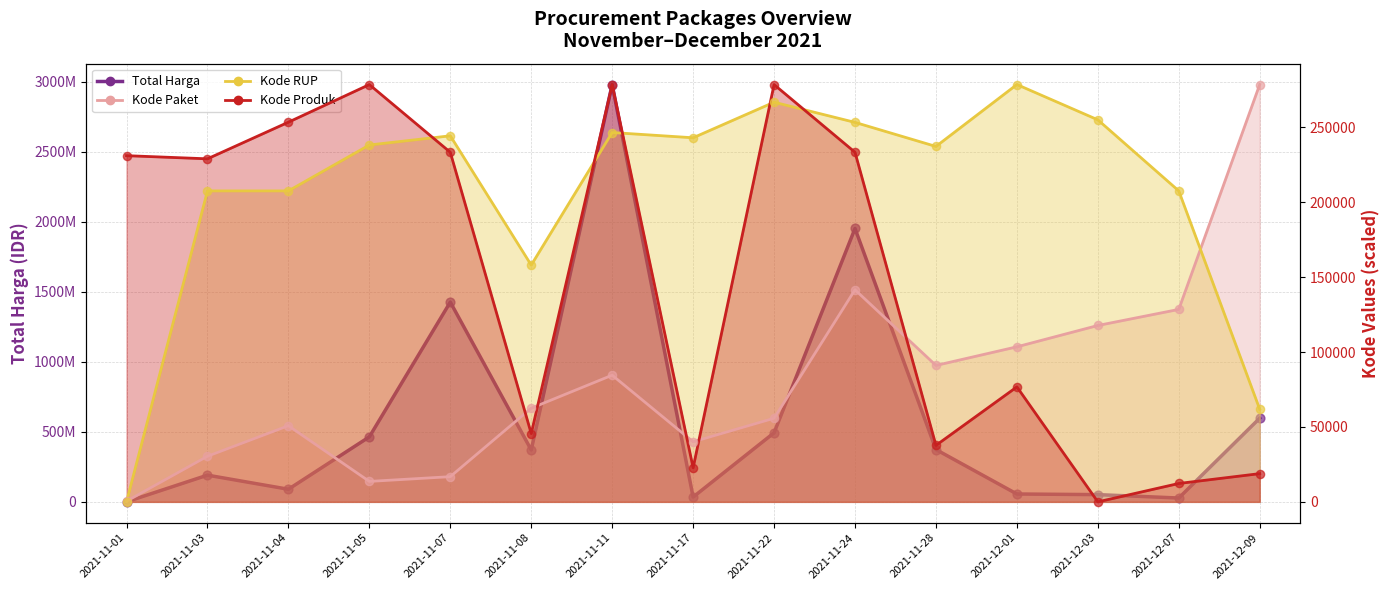

Which series reaches the maximum Y coordinate?

Total Harga